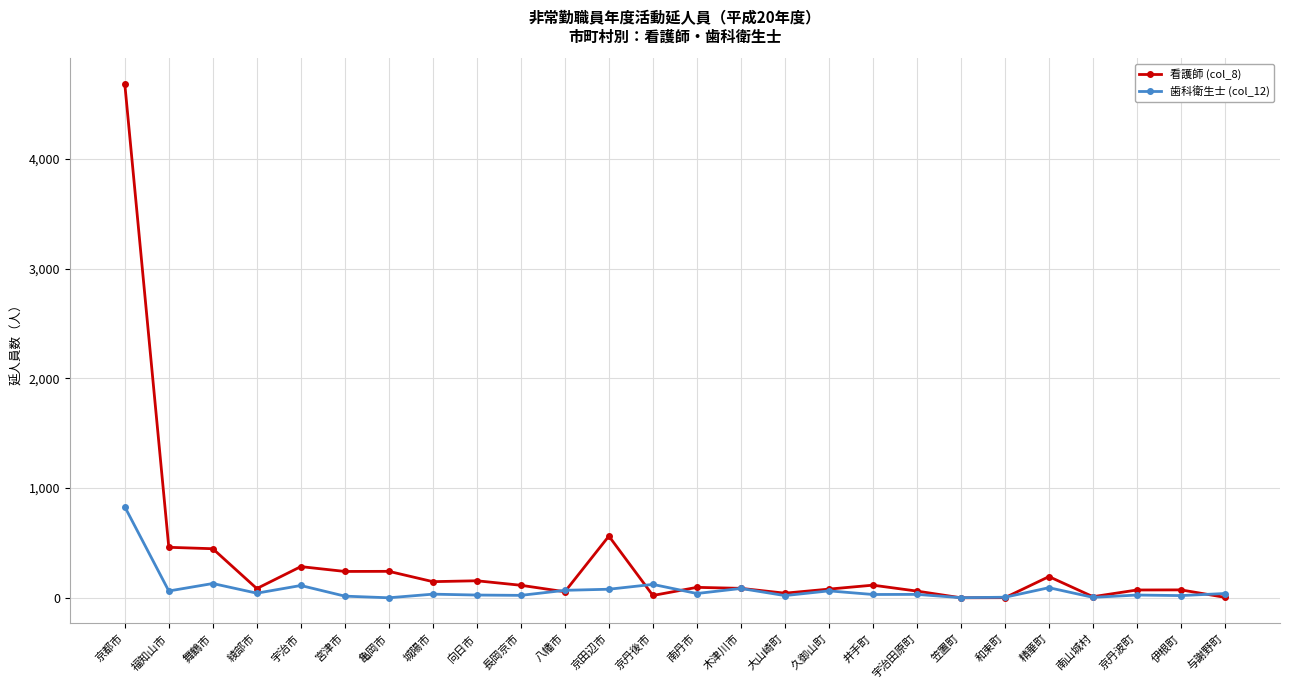

Which series has the largest range (max minus min)?

看護師 (col_8)